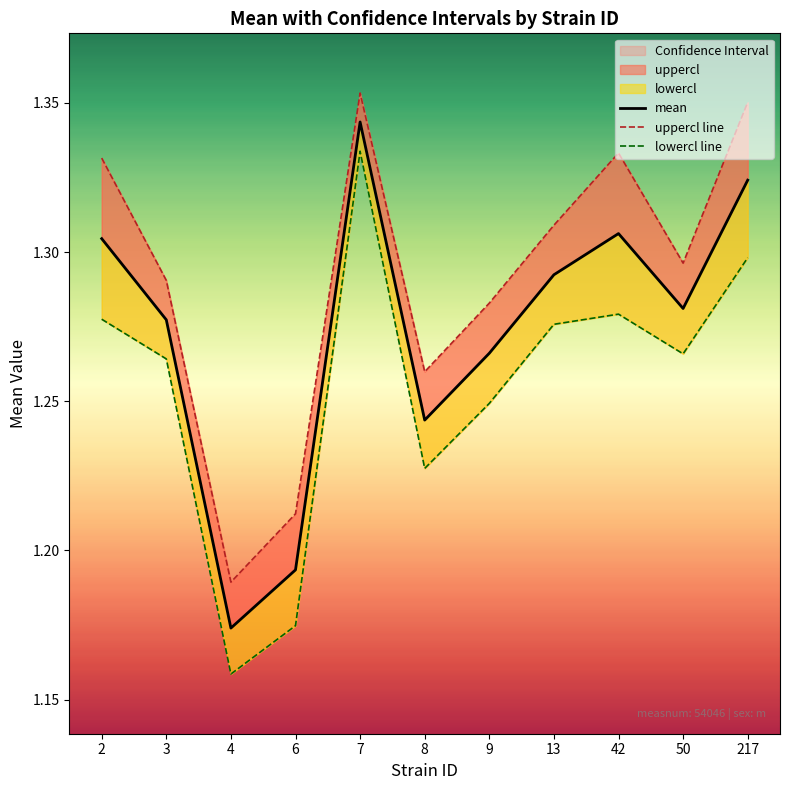

At which label is lowercl line closest to 1?

4